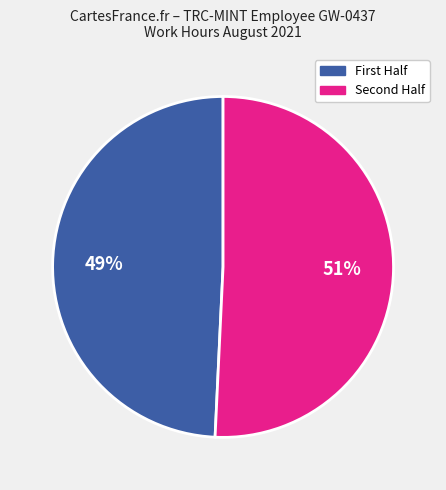

How many segments does this pie chart have?

2